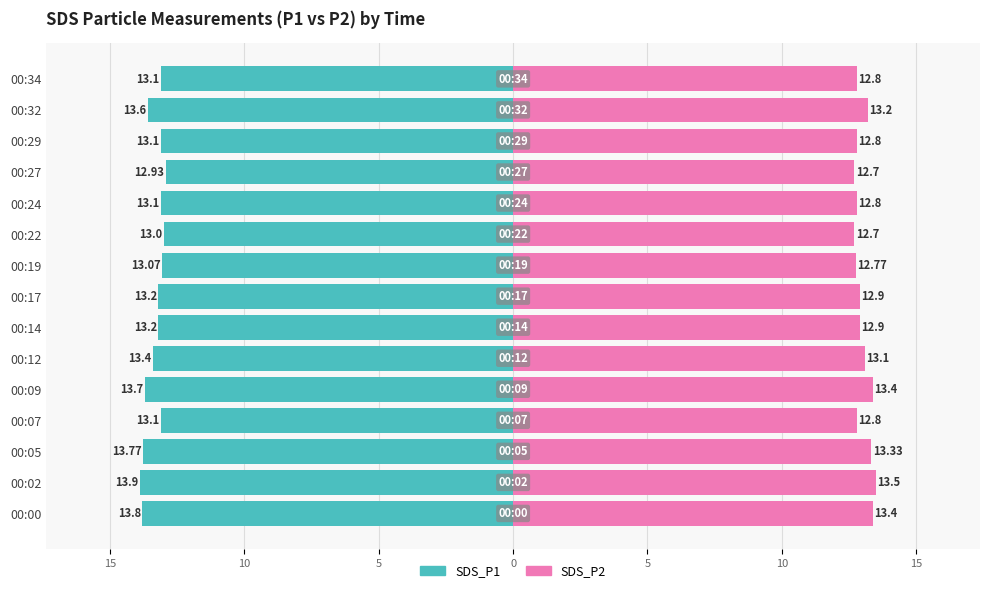

Is the value of SDS_P2 at 00:09 greater than the value of SDS_P1 at 00:19?

Yes